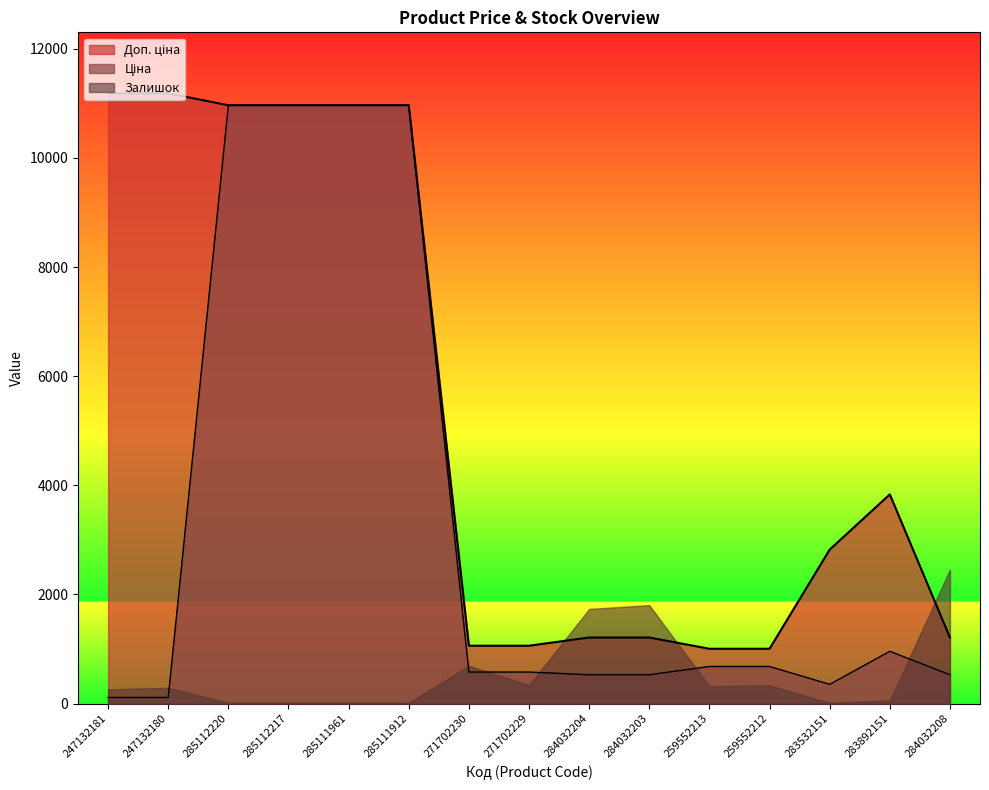

What is the sum of all Доп. ціна values?

80636.9